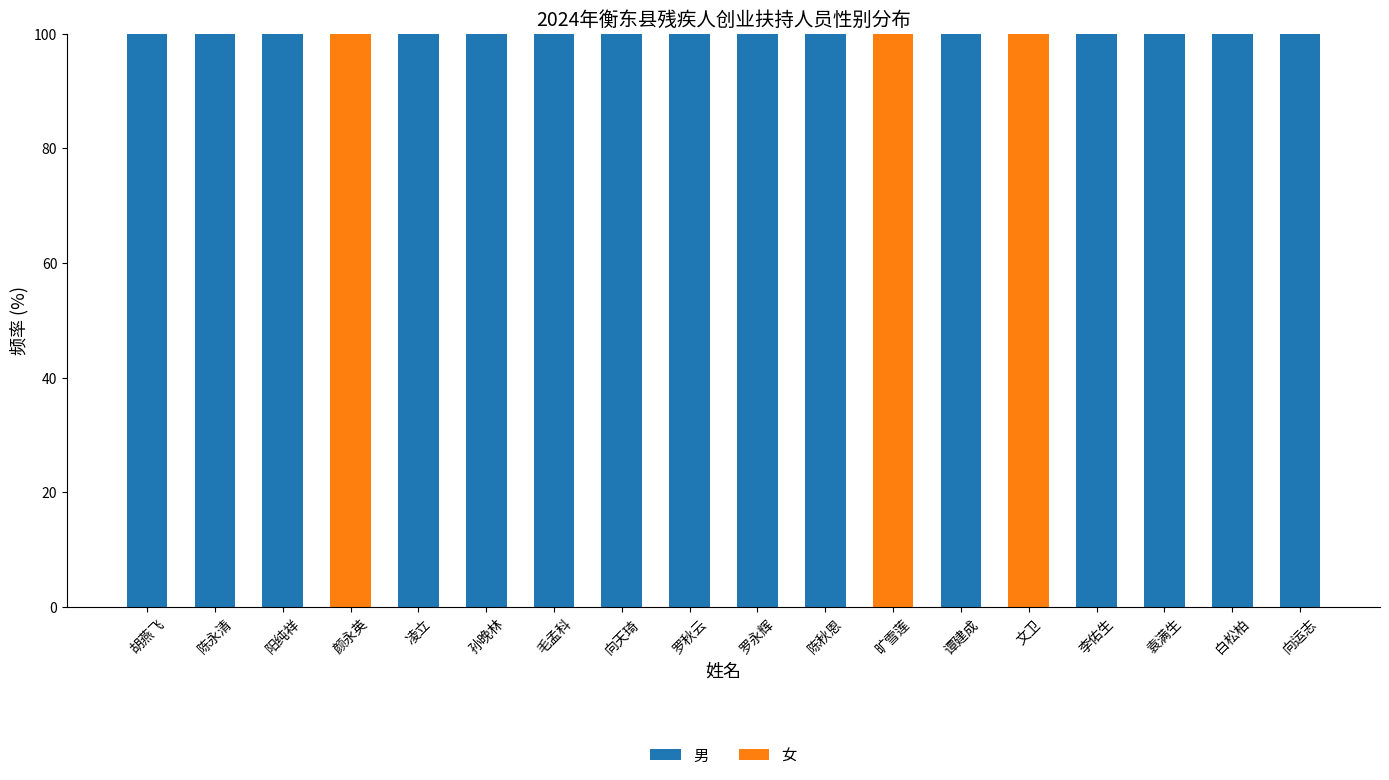

How many series are shown in this chart?

2